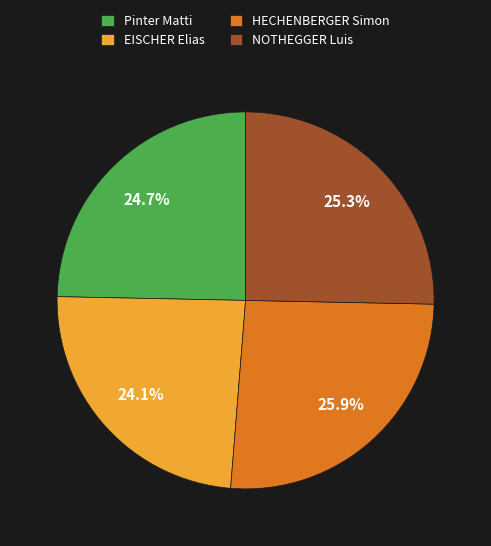

To the nearest percent, what portion does Pinter Matti represent?

25%